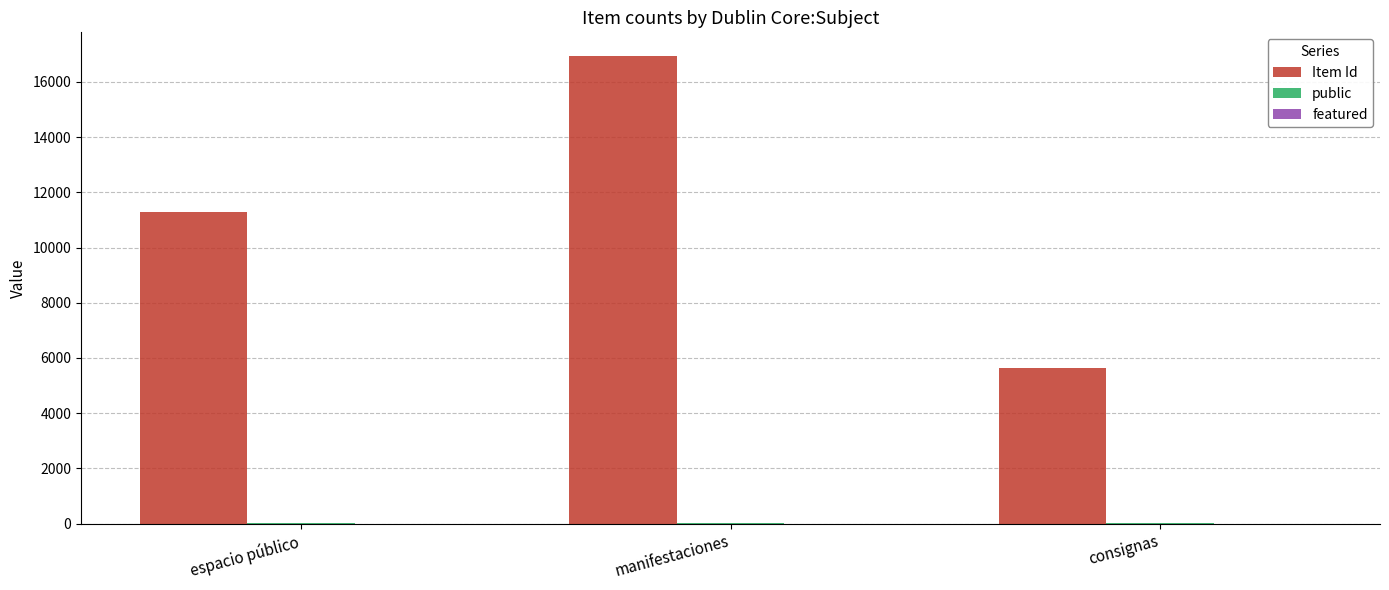

What is the sum of all Item Id values?

33903